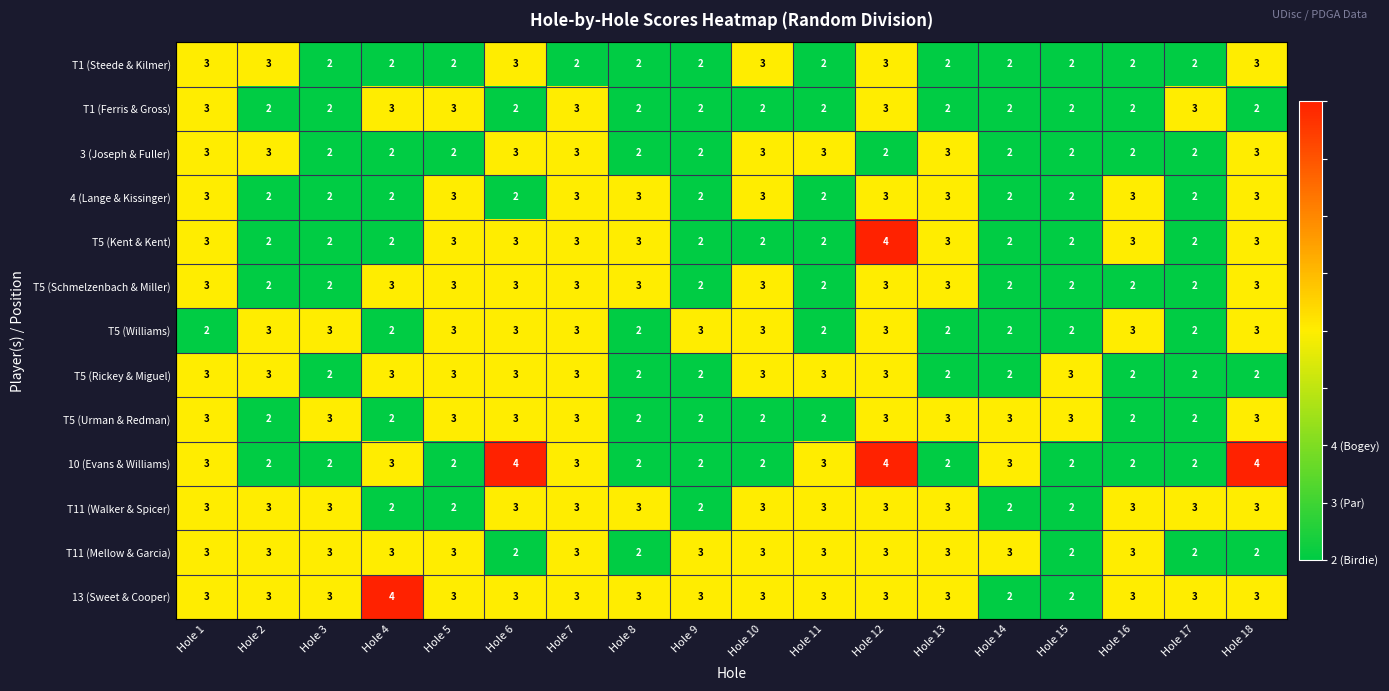

Which series has the largest total across all categories?

13 (Sweet & Cooper)